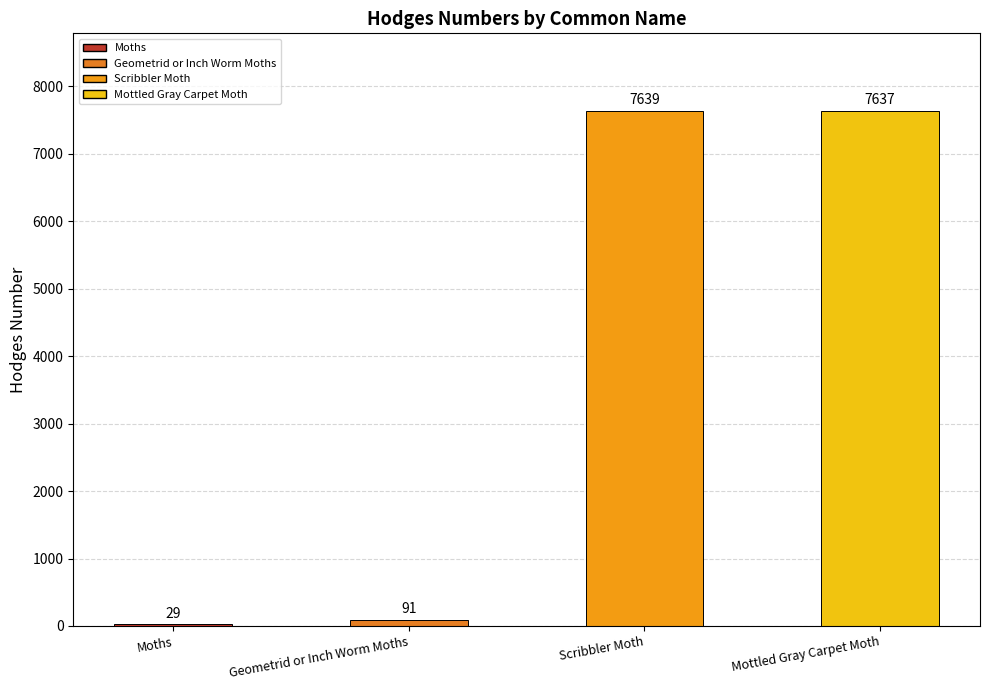

What is the ratio of the value at Geometrid or Inch Worm Moths to the value at Moths?

3.1